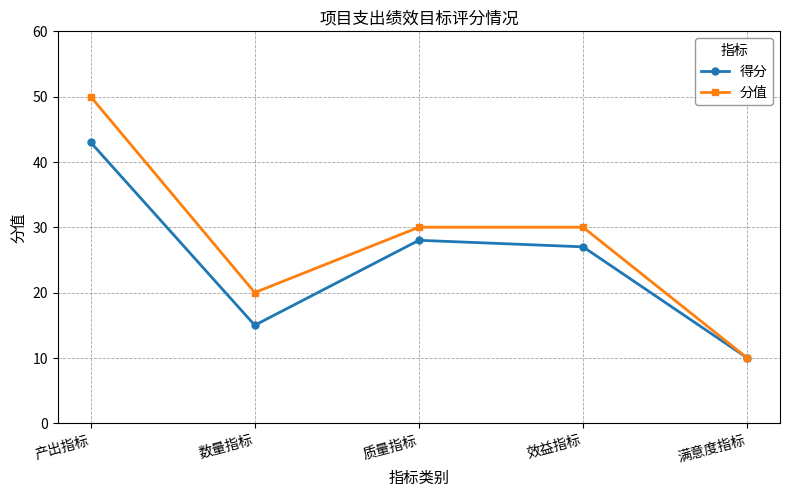

Reading right to left, transcribe all the data shown in this chart.

得分: 满意度指标=10	效益指标=27	质量指标=28	数量指标=15	产出指标=43
分值: 满意度指标=10	效益指标=30	质量指标=30	数量指标=20	产出指标=50